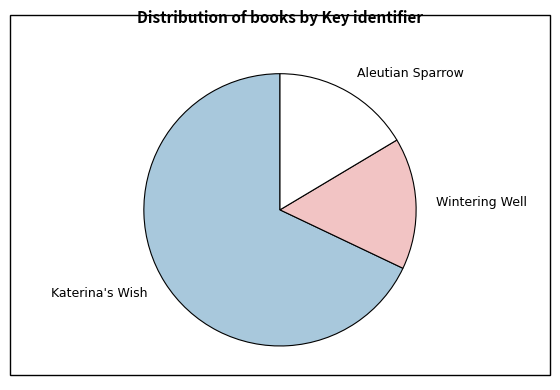

Between Aleutian Sparrow and Wintering Well, which is larger?

Aleutian Sparrow